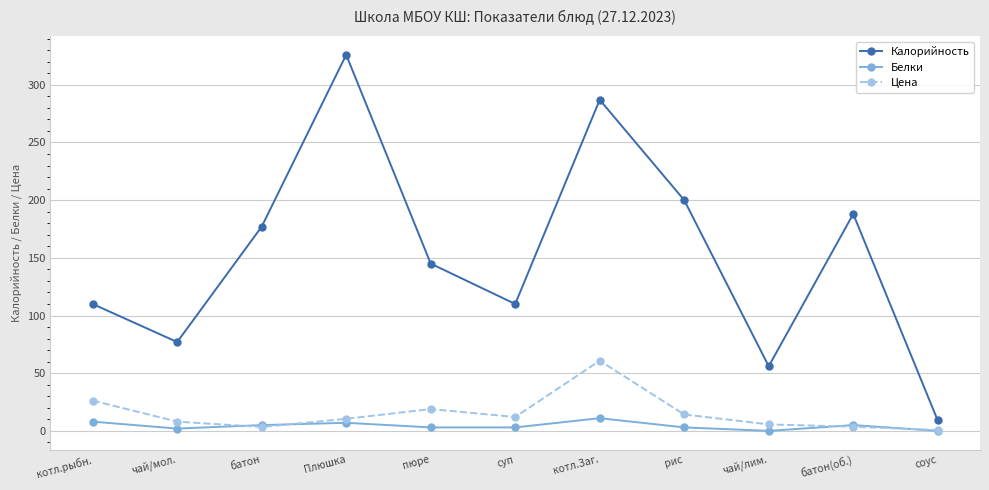

What is the value of the Цена point at the 7th from the left?

60.8